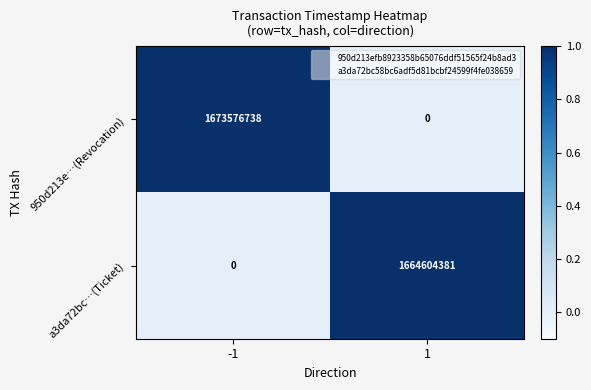

What is the greatest value displayed?

1673576738